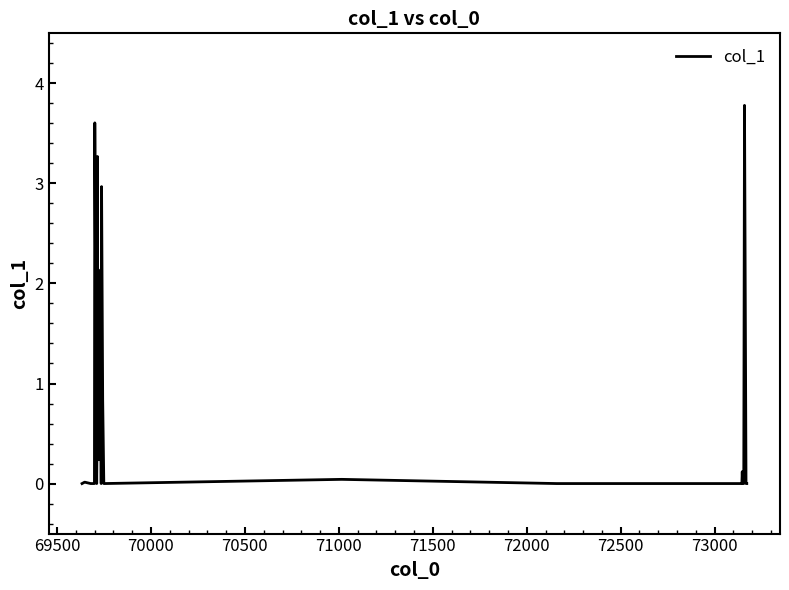

What is the difference between the maximum and minimum values?

3.8